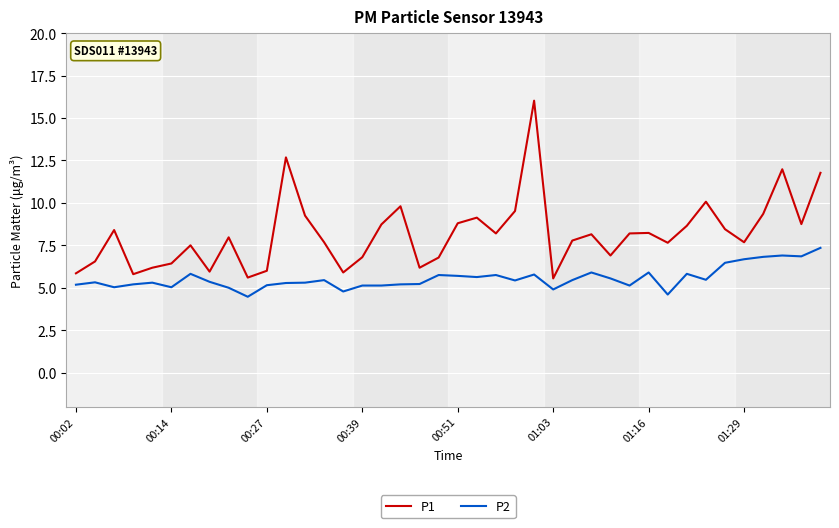

Which series has the widest spread of values?

P1